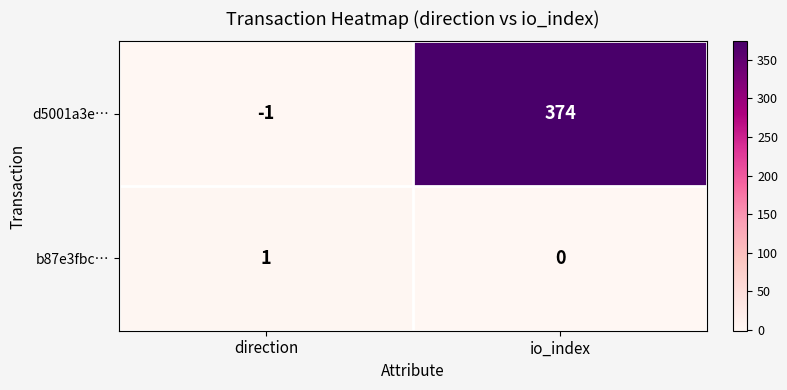

What is the difference between the d5001a3e… values at direction and io_index?

375